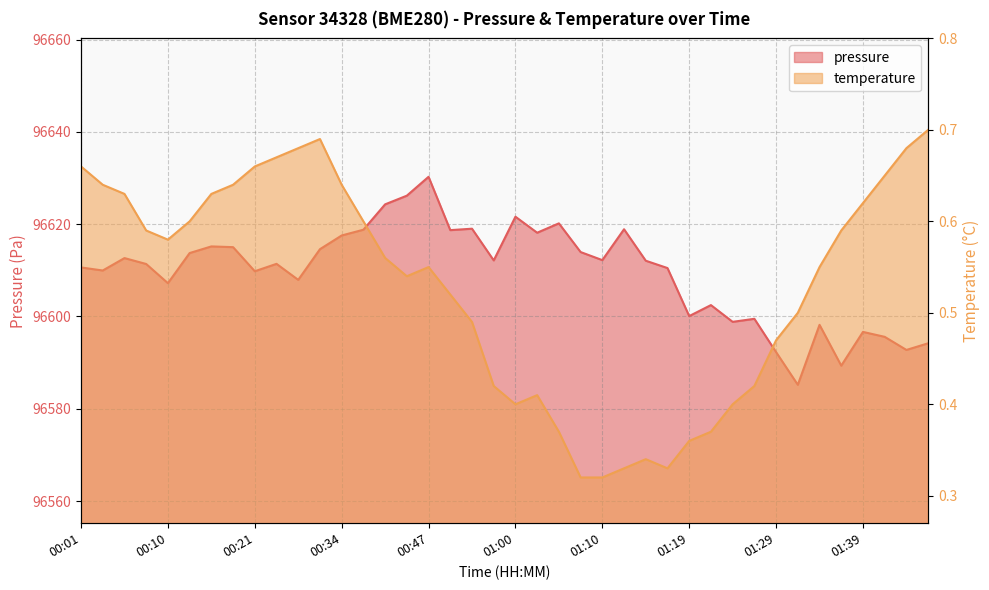

Where is the first local maximum for temperature?

00:29